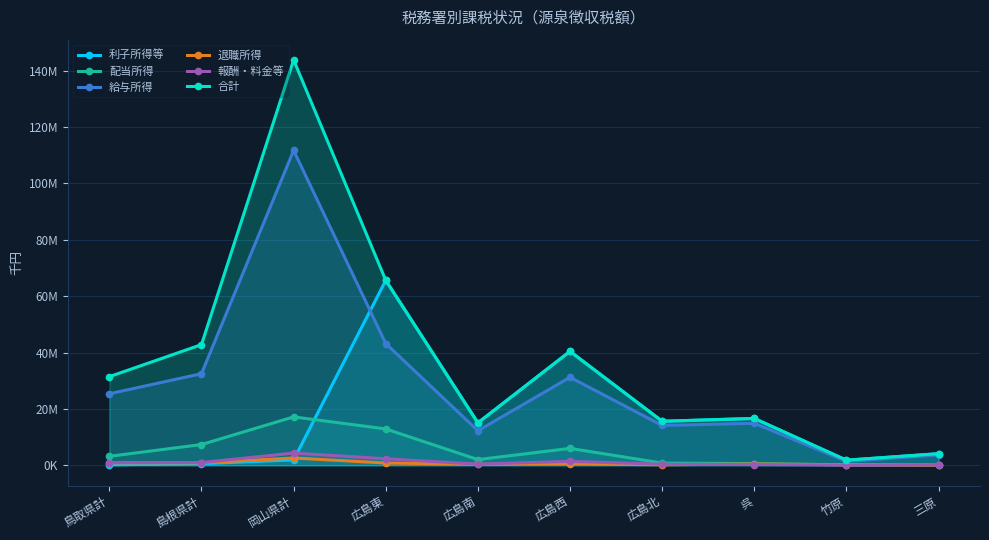

Reading left to right, transcribe all the data shown in this chart.

利子所得等: 鳥取県計=152628	島根県計=561291	岡山県計=1898380	広島東=65625022	広島南=15043033	広島西=40430509	広島北=15610590	呉=16612208	竹原=1802218	三原=4106830
配当所得: 鳥取県計=3171156	島根県計=7354615	岡山県計=17165510	広島東=12889175	広島南=2010273	広島西=5983763	広島北=773030	呉=590958	竹原=122334	三原=137408
給与所得: 鳥取県計=25367521	島根県計=32499204	岡山県計=111727044	広島東=43207160	広島南=12239186	広島西=31218998	広島北=14118798	呉=14901170	竹原=1377890	三原=3630352
退職所得: 鳥取県計=845944	島根県計=835608	岡山県計=2581315	広島東=796245	広島南=332856	広島西=508454	広島北=158800	呉=440837	竹原=209562	三原=36801
報酬・料金等: 鳥取県計=935830	島根県計=972036	岡山県計=4313650	広島東=2294620	広島南=376723	広島西=1398387	広島北=355799	呉=245504	竹原=50349	三原=139352
合計: 鳥取県計=31446654	島根県計=42818148	岡山県計=143849600	広島東=65625022	広島南=15043033	広島西=40430509	広島北=15610590	呉=16612208	竹原=1802218	三原=4106830